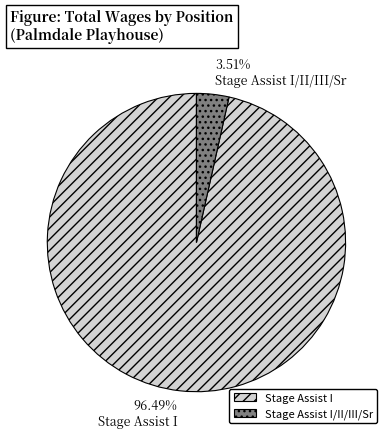

To the nearest percent, what is the average slice percentage?

50%